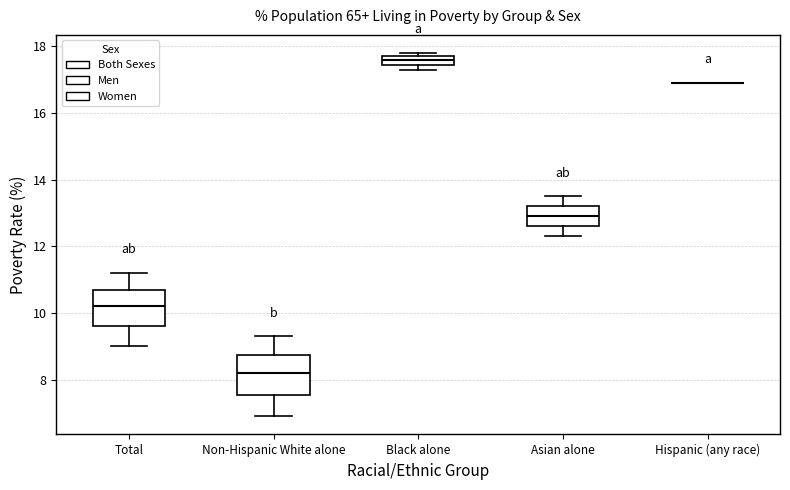

Where does the upper whisker of the box for Asian alone end on the y-axis? The values are not printed on the chart, so give them approximately, as read against the axis.

13.6